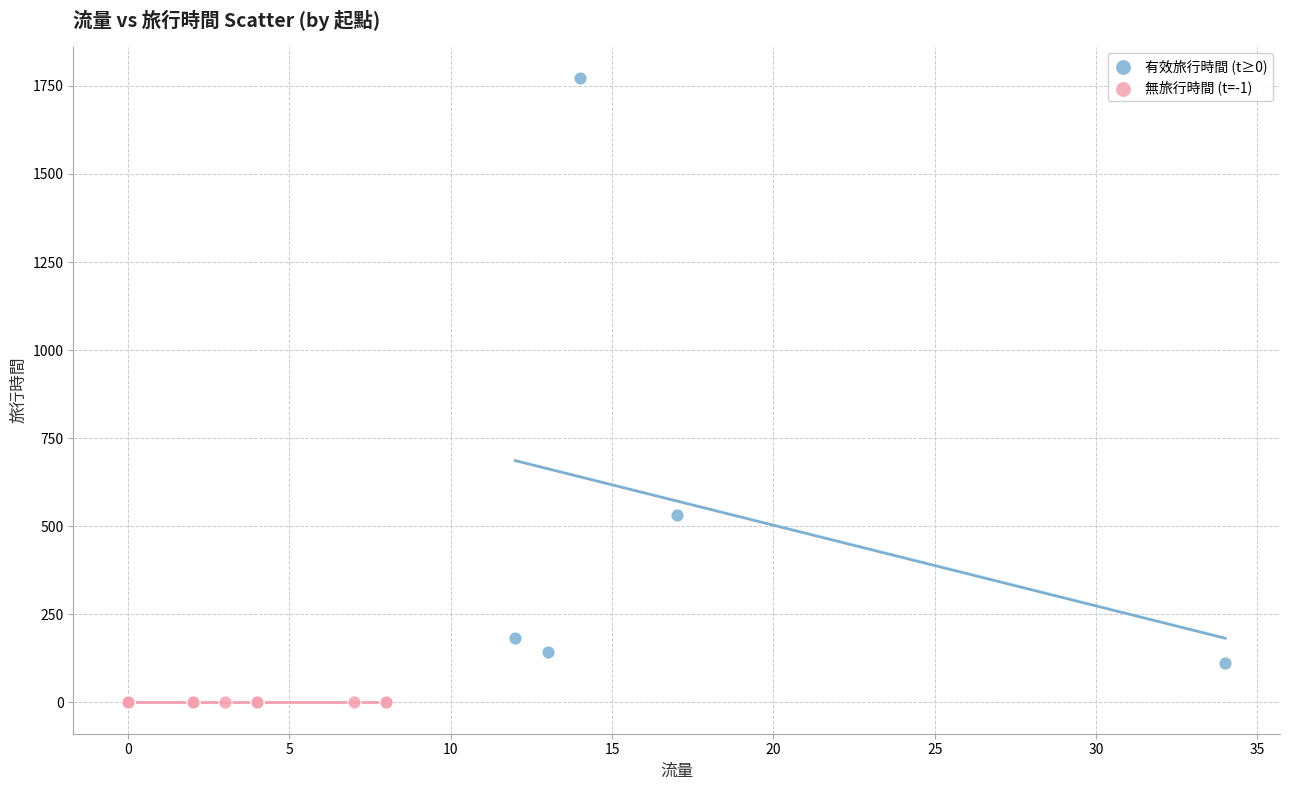

Which series reaches the minimum Y coordinate?

無旅行時間 (t=-1)